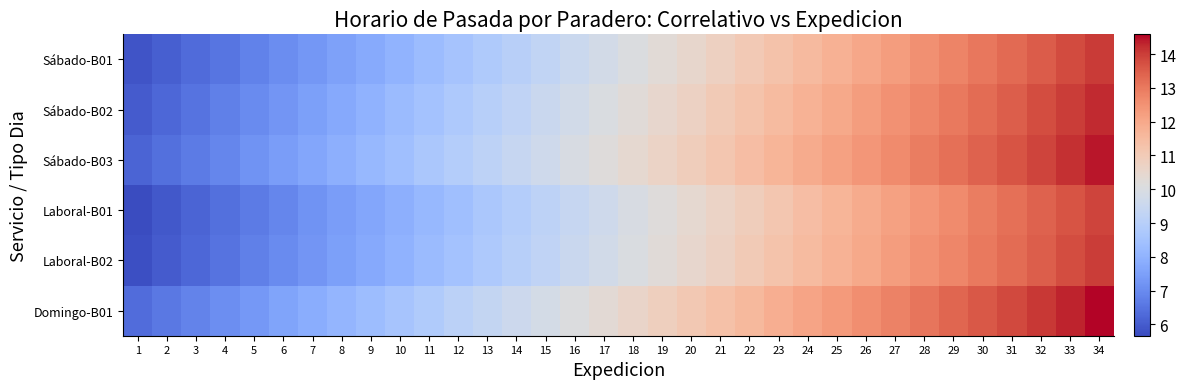

Reading left to right, list all the values displayed in this chart.

Sábado-B01: 1=5.9	2=6.1	3=6.3	4=6.5	5=6.8	6=7.0	7=7.3	8=7.5	9=7.8	10=8.0	11=8.3	12=8.5	13=8.8	14=9.0	15=9.3	16=9.5	17=9.8	18=10.0	19=10.3	20=10.5	21=10.8	22=11.0	23=11.3	24=11.5	25=11.8	26=12.0	27=12.3	28=12.5	29=12.8	30=13.0	31=13.3	32=13.5	33=13.8	34=14.0
Sábado-B02: 1=6.0	2=6.2	3=6.5	4=6.8	5=7.0	6=7.2	7=7.5	8=7.8	9=8.0	10=8.2	11=8.5	12=8.8	13=9.0	14=9.2	15=9.5	16=9.8	17=10.0	18=10.2	19=10.5	20=10.8	21=11.0	22=11.2	23=11.5	24=11.8	25=12.0	26=12.2	27=12.5	28=12.8	29=13.0	30=13.2	31=13.5	32=13.8	33=14.0	34=14.2
Sábado-B03: 1=6.2	2=6.4	3=6.7	4=6.9	5=7.2	6=7.4	7=7.7	8=7.9	9=8.2	10=8.4	11=8.7	12=8.9	13=9.2	14=9.4	15=9.7	16=9.9	17=10.2	18=10.4	19=10.7	20=10.9	21=11.2	22=11.4	23=11.7	24=11.9	25=12.2	26=12.4	27=12.7	28=12.9	29=13.2	30=13.4	31=13.7	32=13.9	33=14.2	34=14.4
Laboral-B01: 1=5.7	2=5.9	3=6.2	4=6.4	5=6.7	6=6.9	7=7.2	8=7.4	9=7.7	10=7.9	11=8.2	12=8.4	13=8.7	14=8.9	15=9.2	16=9.4	17=9.7	18=9.9	19=10.2	20=10.4	21=10.7	22=10.9	23=11.2	24=11.4	25=11.7	26=11.9	27=12.2	28=12.4	29=12.7	30=12.9	31=13.2	32=13.4	33=13.7	34=13.9
Laboral-B02: 1=5.8	2=6.0	3=6.2	4=6.5	5=6.8	6=7.0	7=7.2	8=7.5	9=7.8	10=8.0	11=8.2	12=8.5	13=8.8	14=9.0	15=9.2	16=9.5	17=9.8	18=10.0	19=10.2	20=10.5	21=10.8	22=11.0	23=11.2	24=11.5	25=11.8	26=12.0	27=12.2	28=12.5	29=12.8	30=13.0	31=13.2	32=13.5	33=13.8	34=14.0
Domingo-B01: 1=6.3	2=6.6	3=6.8	4=7.1	5=7.3	6=7.6	7=7.8	8=8.1	9=8.3	10=8.6	11=8.8	12=9.1	13=9.3	14=9.6	15=9.8	16=10.1	17=10.3	18=10.6	19=10.8	20=11.1	21=11.3	22=11.6	23=11.8	24=12.1	25=12.3	26=12.6	27=12.8	28=13.1	29=13.3	30=13.6	31=13.8	32=14.1	33=14.3	34=14.6